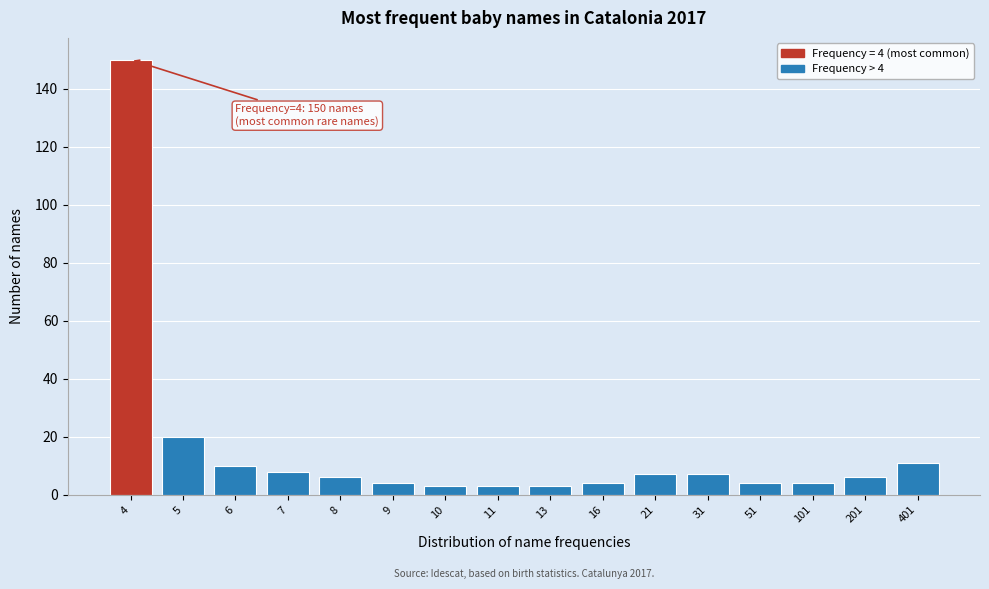

Reading right to left, list all the values displayed in this chart.

401=11	201=6	101=4	51=4	31=7	21=7	16=4	13=3	11=3	10=3	9=4	8=6	7=8	6=10	5=20	4=150